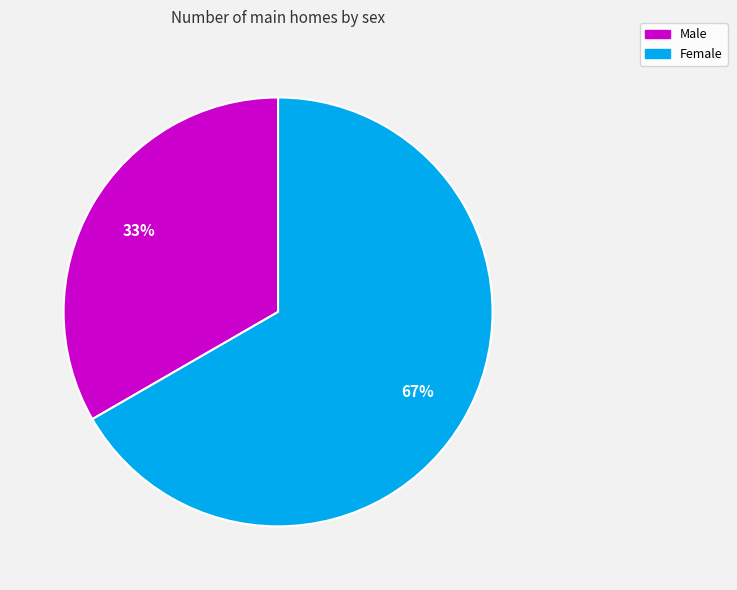

Combined, do Female and Male account for over 50%?

Yes